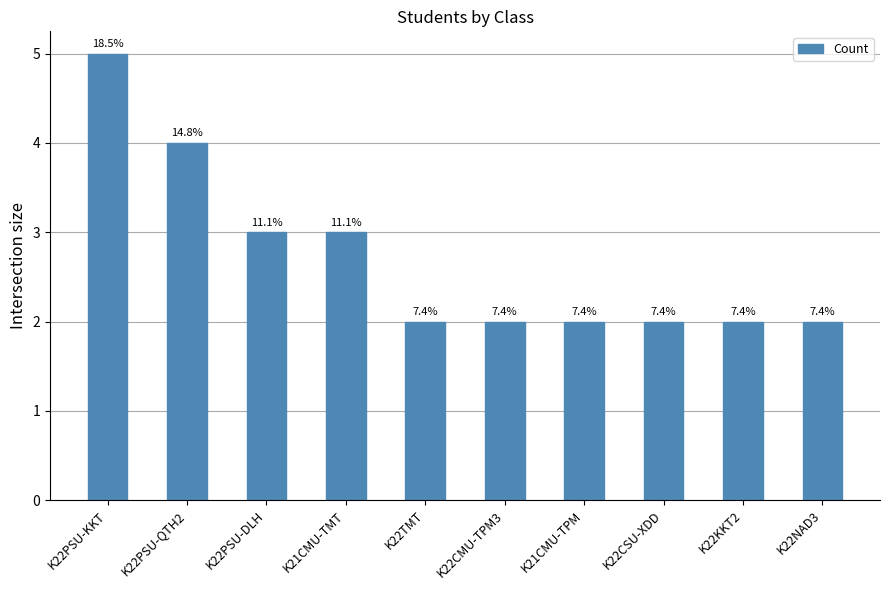

What is the difference between the maximum and minimum values?

3